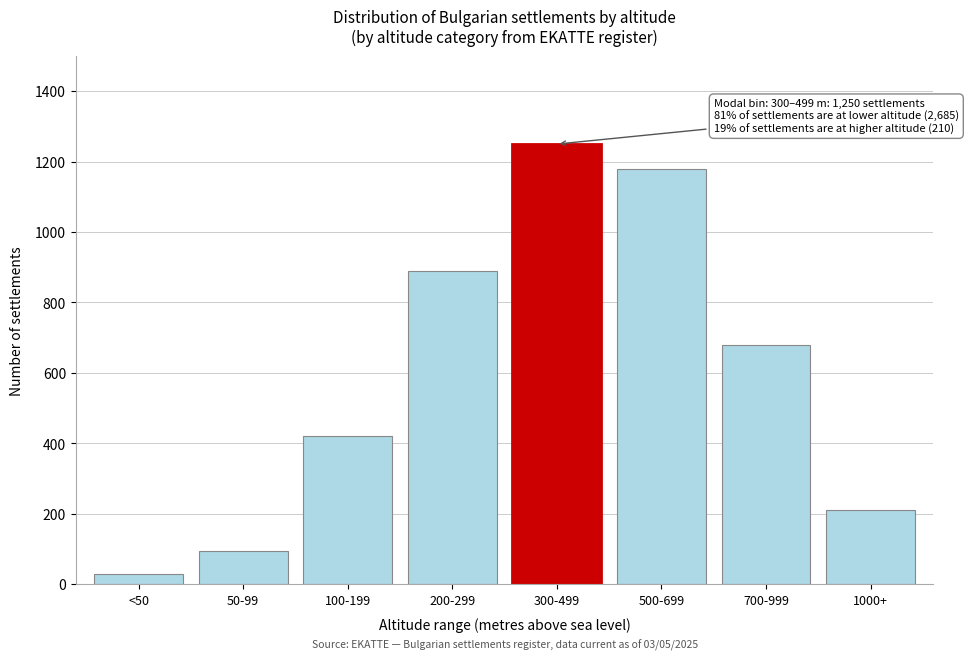

Reading right to left, transcribe all the data shown in this chart.

210	680	1180	1250	890	420	95	30